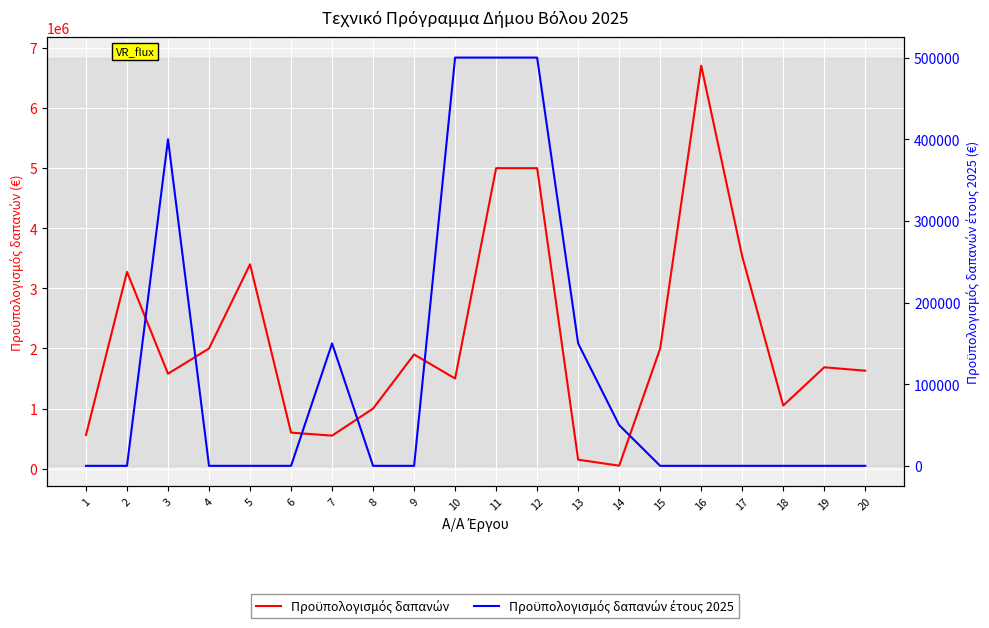

How many interior local valleys does the Προϋπολογισμός δαπανών series have?

5